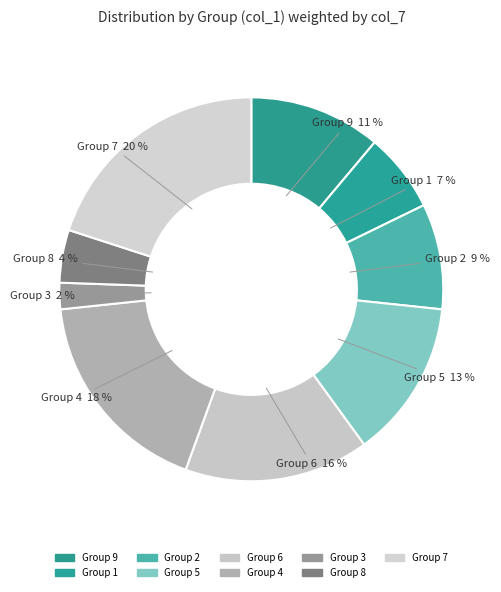

Count the number of slices in the pie.

9